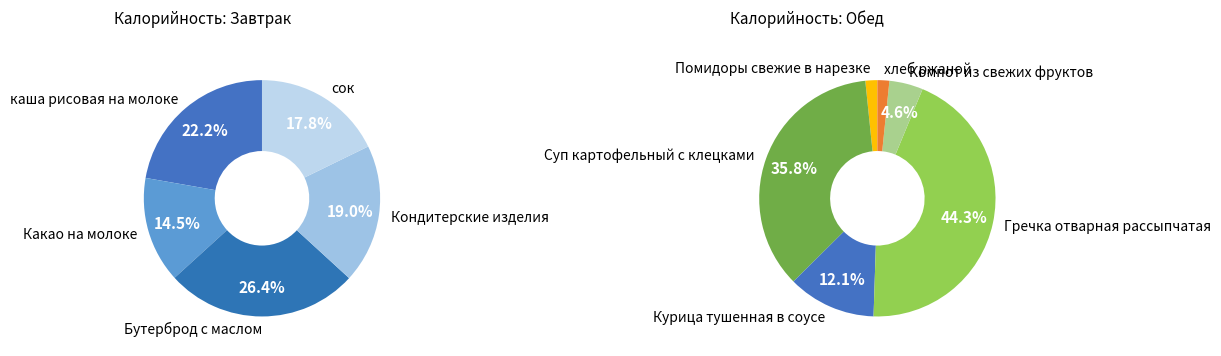

Count the number of slices in the pie.

11